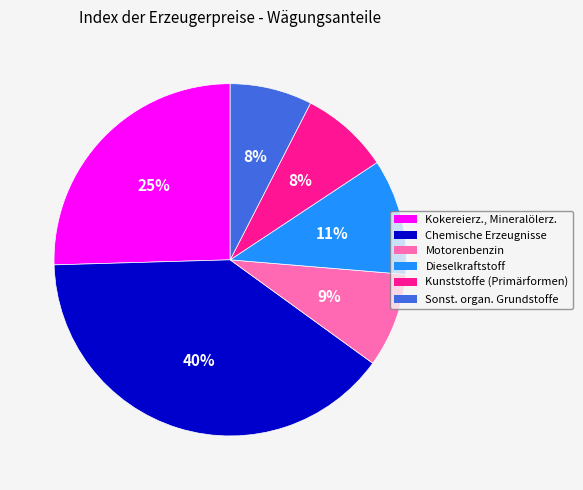

To the nearest percent, what is the average slice percentage?

17%